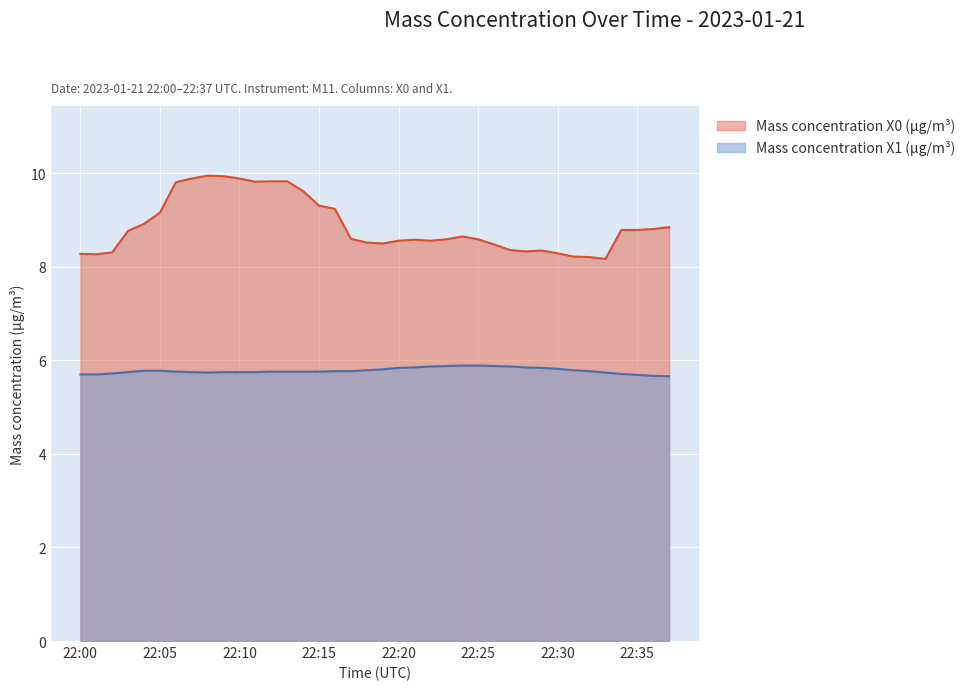

What is the greatest value displayed?

9.9